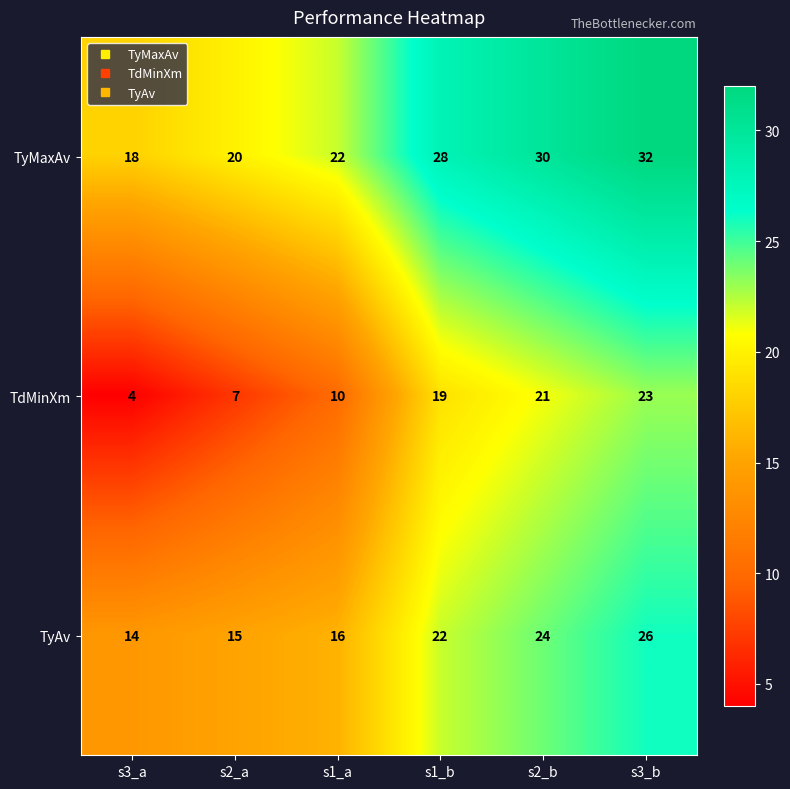

What is the difference between the maximum and minimum values in the TdMinXm series?

19